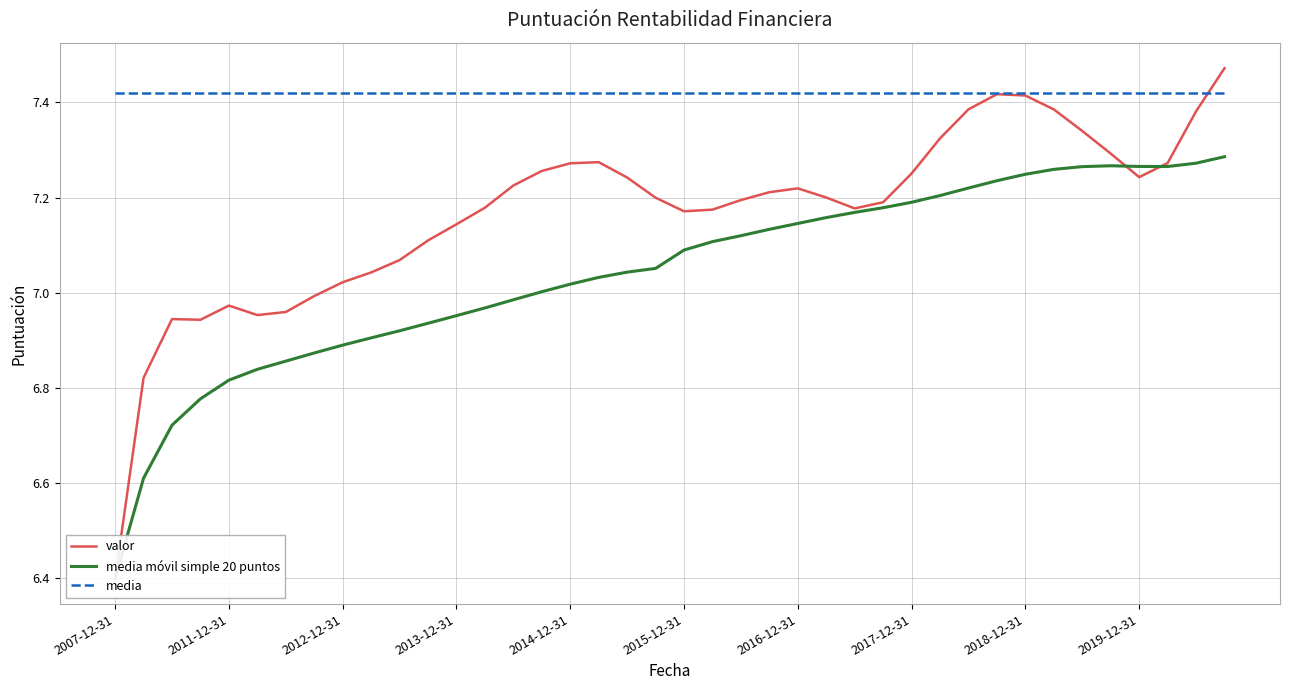

Which series has the largest total across all categories?

media